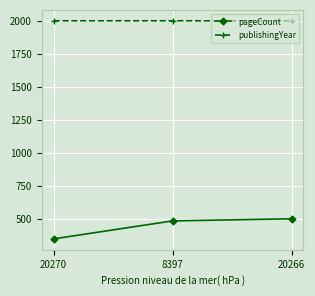

Which series has the largest total across all categories?

publishingYear